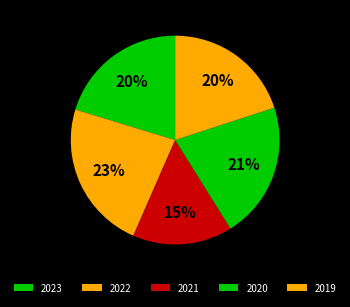

How many slices are in this pie chart?

5